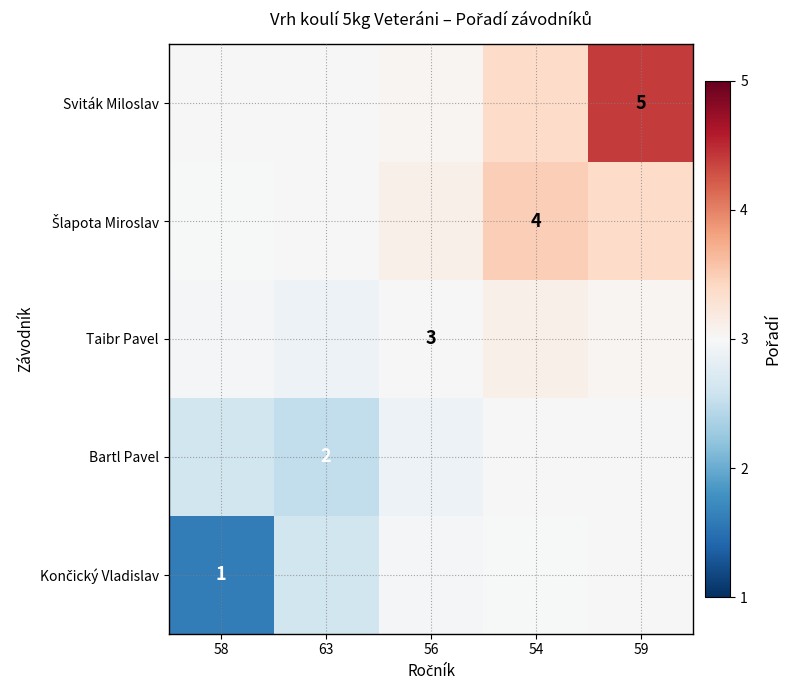

The Sviták Miloslav series shows 1.1 at 58. True or false?

False